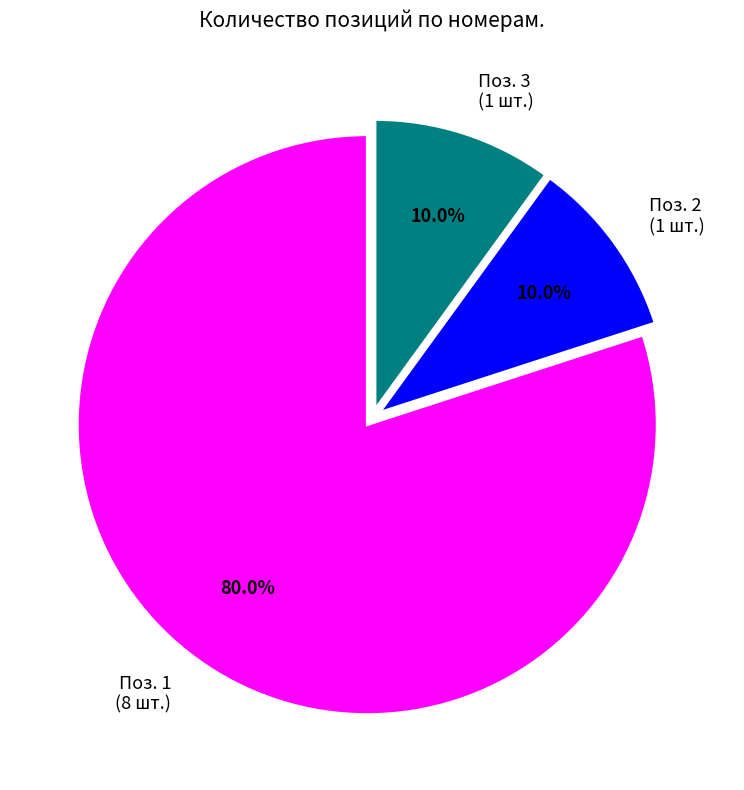

Approximately how many times larger is the value at Поз. 2 compared to Поз. 3?

1.0